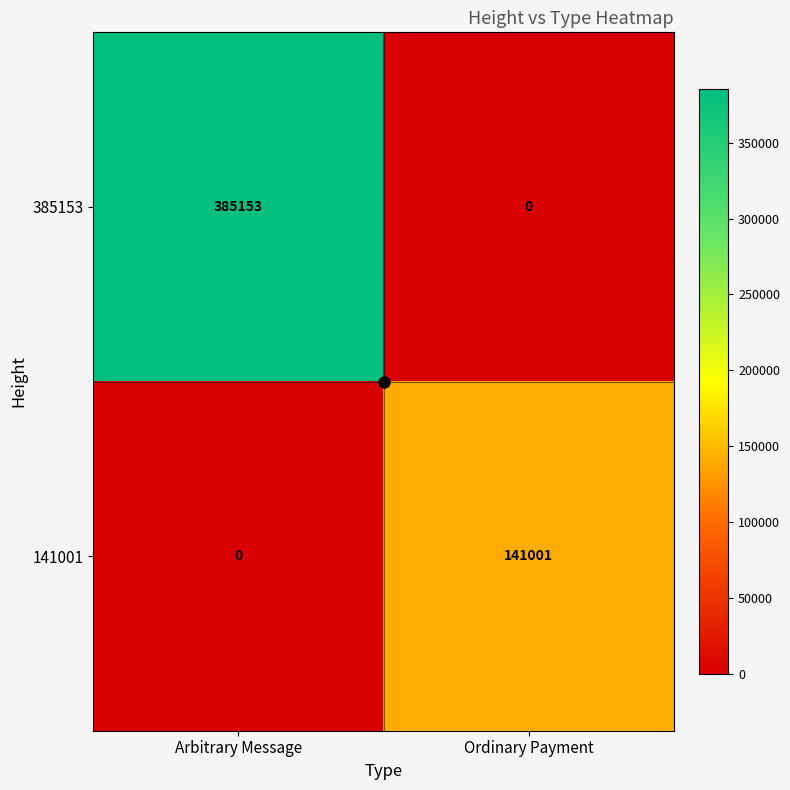

What is the difference between the maximum and minimum values in the 141001 series?

141001